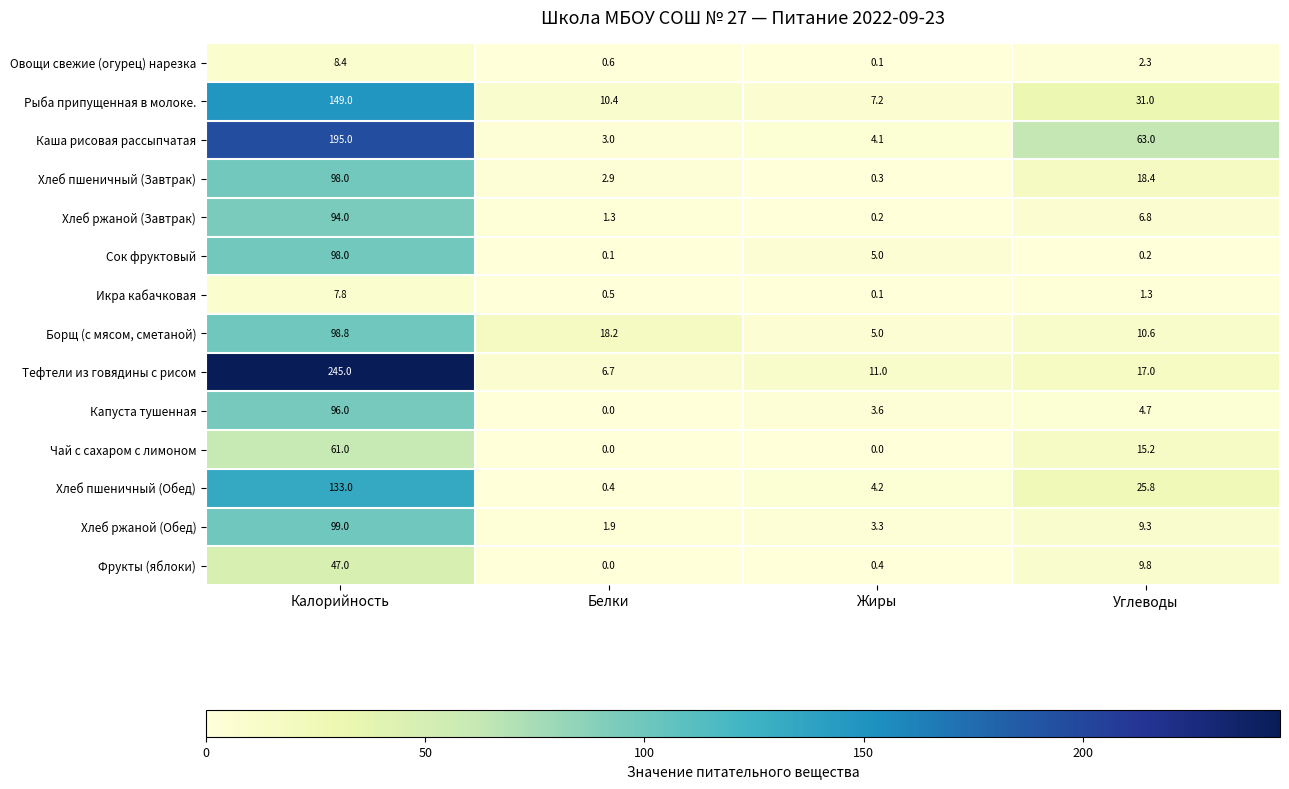

What is the lowest value of the Хлеб ржаной (Обед) series?

1.9